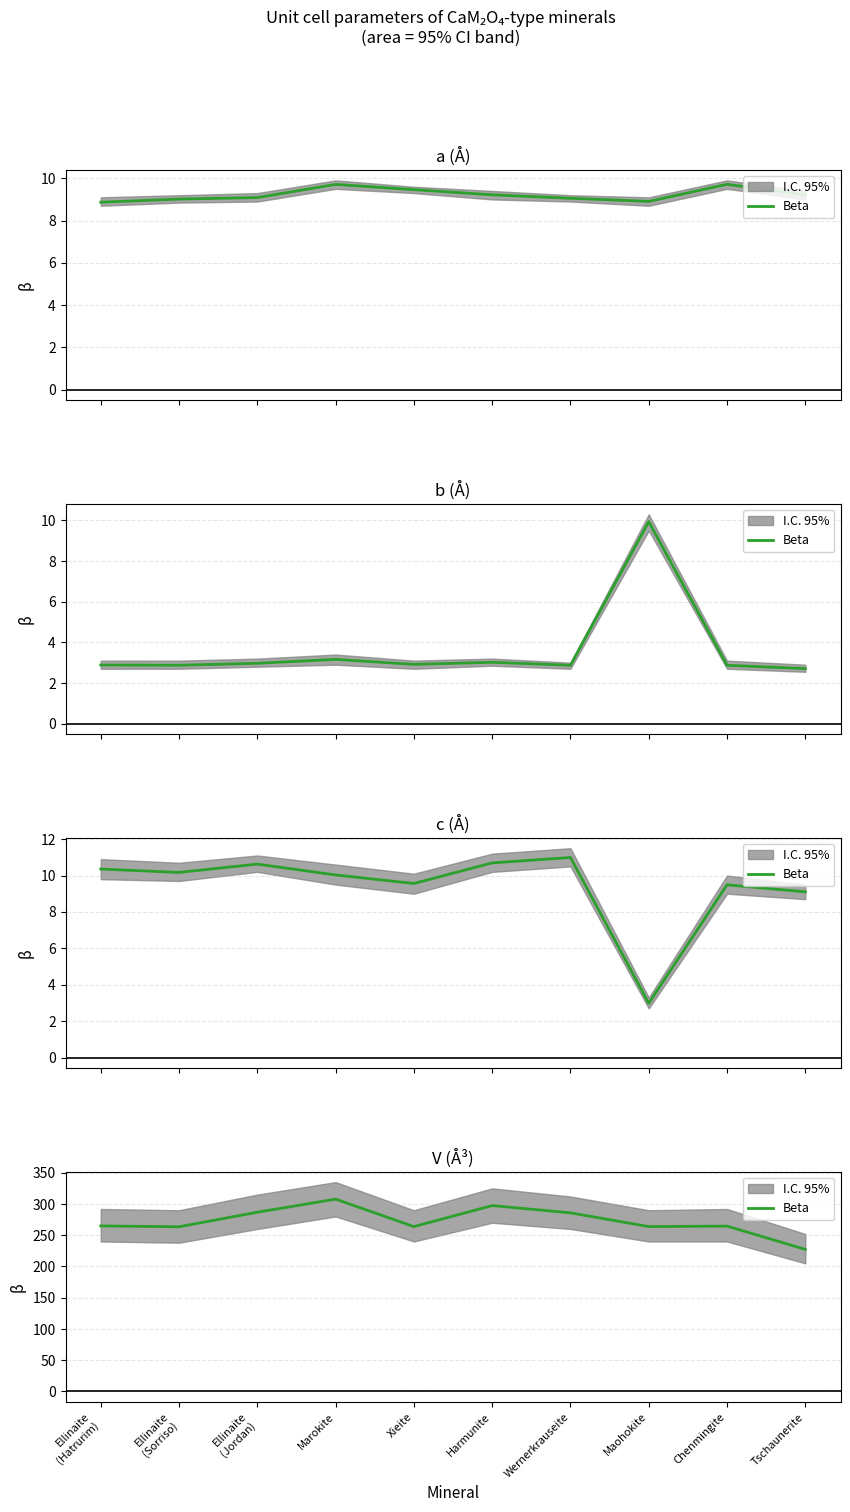

How many distinct data groups are displayed?

1